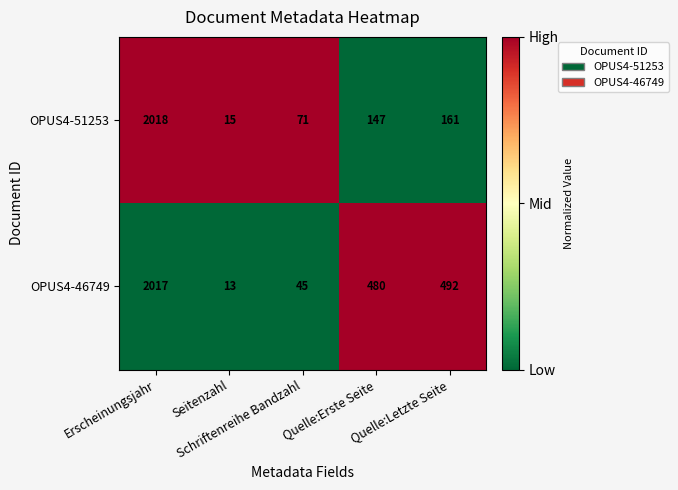

Which series changed the most between Erscheinungsjahr and Quelle:Letzte Seite?

OPUS4-51253